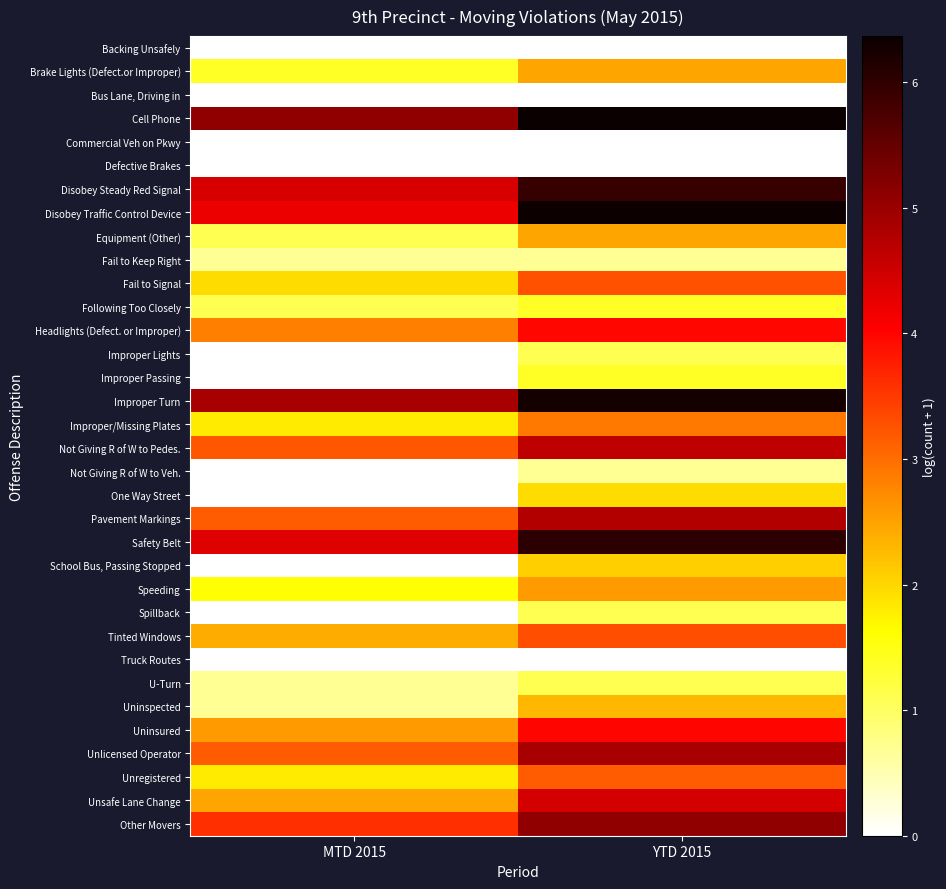

Reading left to right, transcribe all the data shown in this chart.

Backing Unsafely: MTD 2015=0.0	YTD 2015=0.0
Brake Lights (Defect.or Improper): MTD 2015=1.4	YTD 2015=2.5
Bus Lane, Driving in: MTD 2015=0.0	YTD 2015=0.0
Cell Phone: MTD 2015=5.1	YTD 2015=6.4
Commercial Veh on Pkwy: MTD 2015=0.0	YTD 2015=0.0
Defective Brakes: MTD 2015=0.0	YTD 2015=0.0
Disobey Steady Red Signal: MTD 2015=4.4	YTD 2015=5.9
Disobey Traffic Control Device: MTD 2015=4.2	YTD 2015=6.3
Equipment (Other): MTD 2015=1.1	YTD 2015=2.5
Fail to Keep Right: MTD 2015=0.7	YTD 2015=0.7
Fail to Signal: MTD 2015=1.9	YTD 2015=3.3
Following Too Closely: MTD 2015=1.1	YTD 2015=1.4
Headlights (Defect. or Improper): MTD 2015=2.8	YTD 2015=4.0
Improper Lights: MTD 2015=0.0	YTD 2015=1.1
Improper Passing: MTD 2015=0.0	YTD 2015=1.4
Improper Turn: MTD 2015=4.9	YTD 2015=6.3
Improper/Missing Plates: MTD 2015=1.8	YTD 2015=2.9
Not Giving R of W to Pedes.: MTD 2015=3.2	YTD 2015=4.6
Not Giving R of W to Veh.: MTD 2015=0.0	YTD 2015=0.7
One Way Street: MTD 2015=0.0	YTD 2015=1.9
Pavement Markings: MTD 2015=3.2	YTD 2015=4.8
Safety Belt: MTD 2015=4.3	YTD 2015=6.0
School Bus, Passing Stopped: MTD 2015=0.0	YTD 2015=2.1
Speeding: MTD 2015=1.6	YTD 2015=2.6
Spillback: MTD 2015=0.0	YTD 2015=1.1
Tinted Windows: MTD 2015=2.4	YTD 2015=3.3
Truck Routes: MTD 2015=0.0	YTD 2015=0.0
U-Turn: MTD 2015=0.7	YTD 2015=1.1
Uninspected: MTD 2015=0.7	YTD 2015=2.3
Uninsured: MTD 2015=2.6	YTD 2015=4.0
Unlicensed Operator: MTD 2015=3.2	YTD 2015=4.9
Unregistered: MTD 2015=1.8	YTD 2015=3.2
Unsafe Lane Change: MTD 2015=2.5	YTD 2015=4.4
Other Movers: MTD 2015=3.6	YTD 2015=5.1